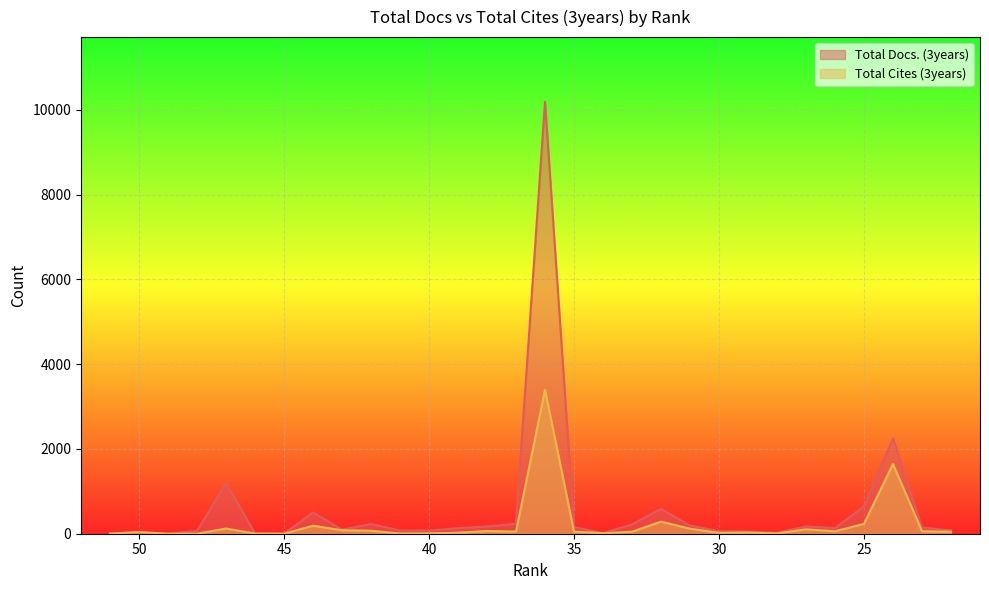

Rank the series at 38 from highest to lowest value.

Total Docs. (3years), Total Cites (3years)